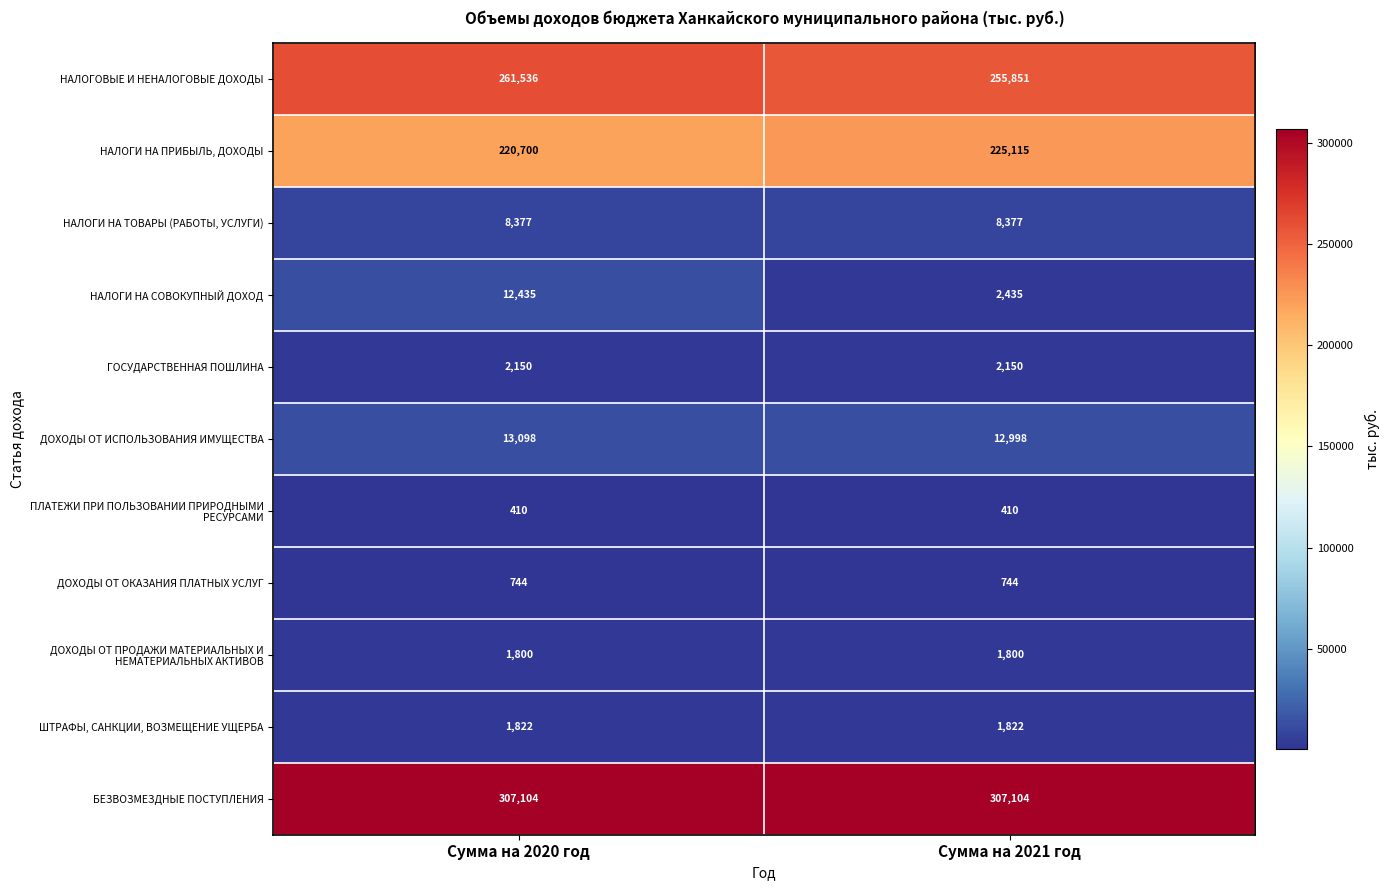

What is the minimum value for ДОХОДЫ ОТ ОКАЗАНИЯ ПЛАТНЫХ УСЛУГ?

744